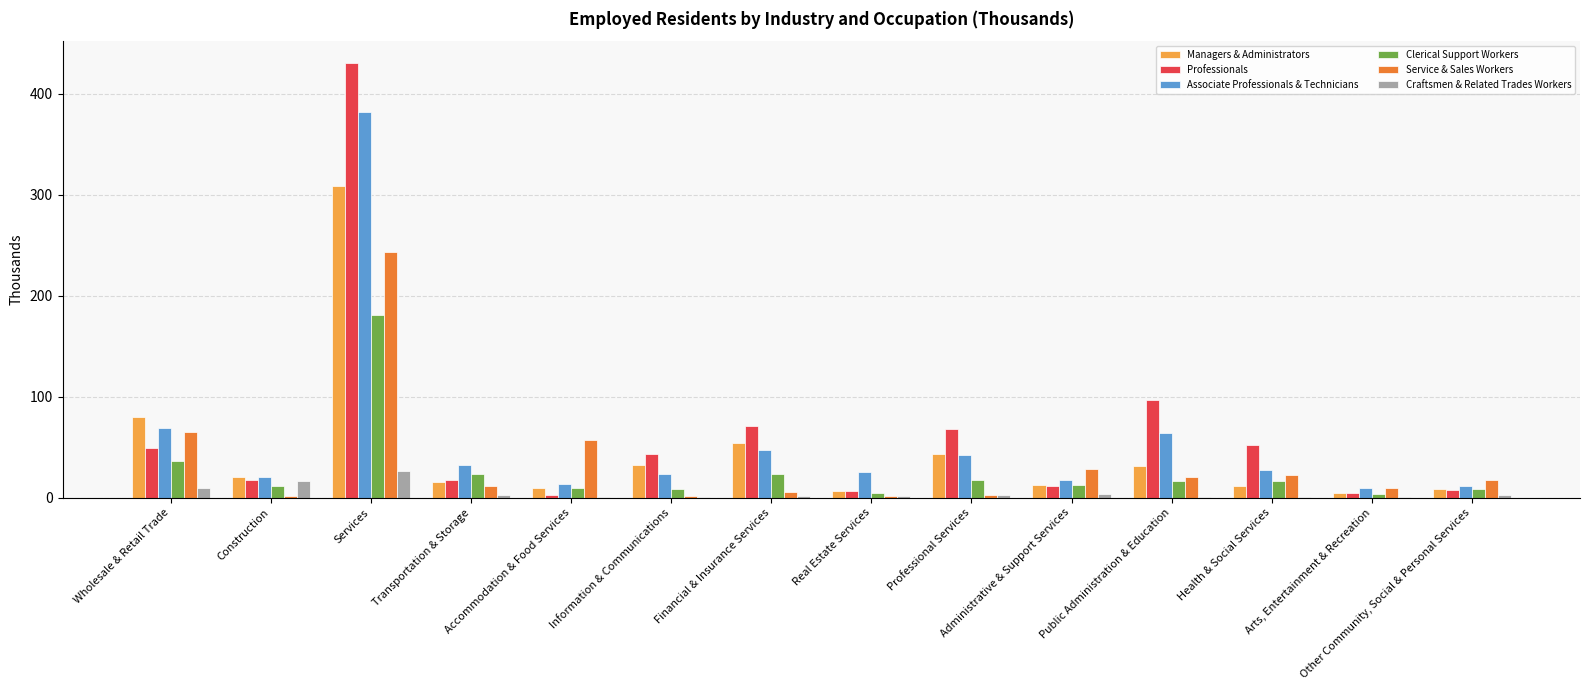

The Managers & Administrators series shows 16.7 at Professional Services. True or false?

False